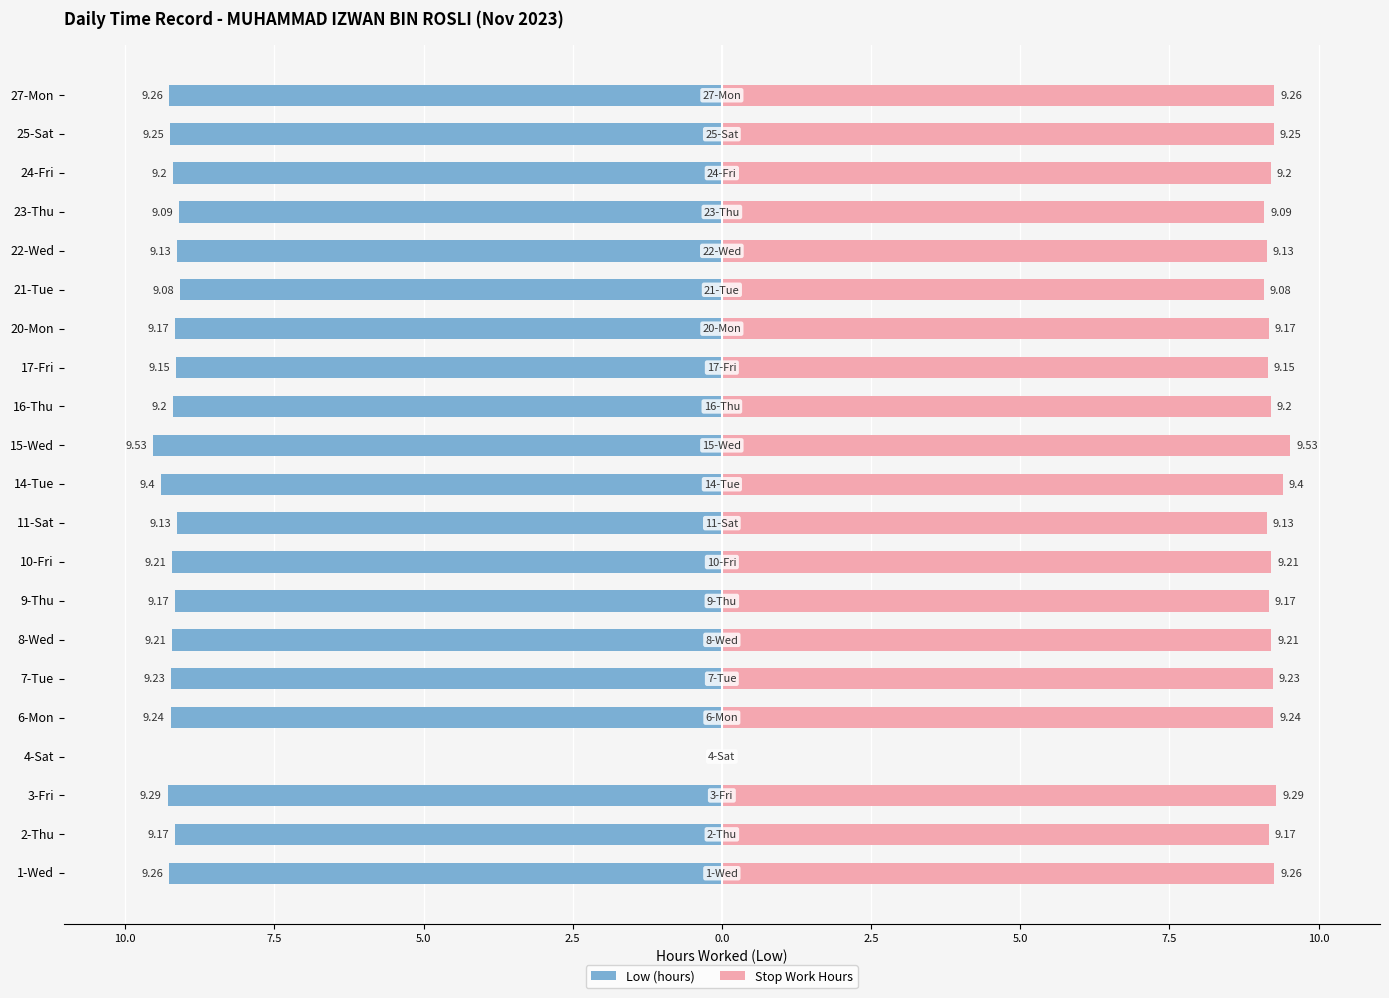

How many values in the Low (hours) series are below -9?

20